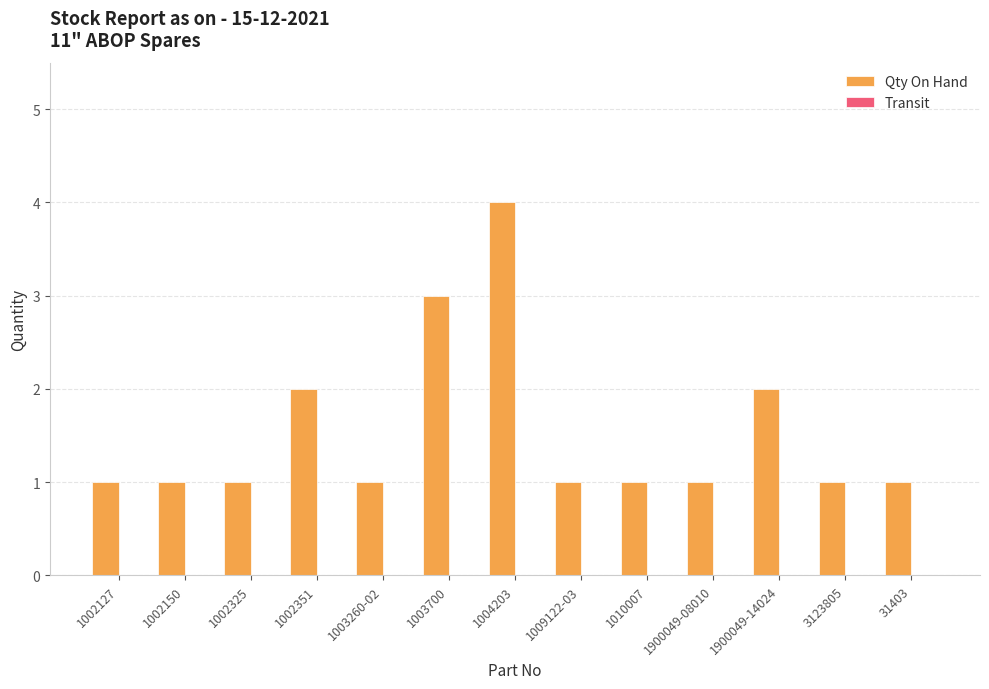

Which label corresponds to the largest value in the chart?

1004203